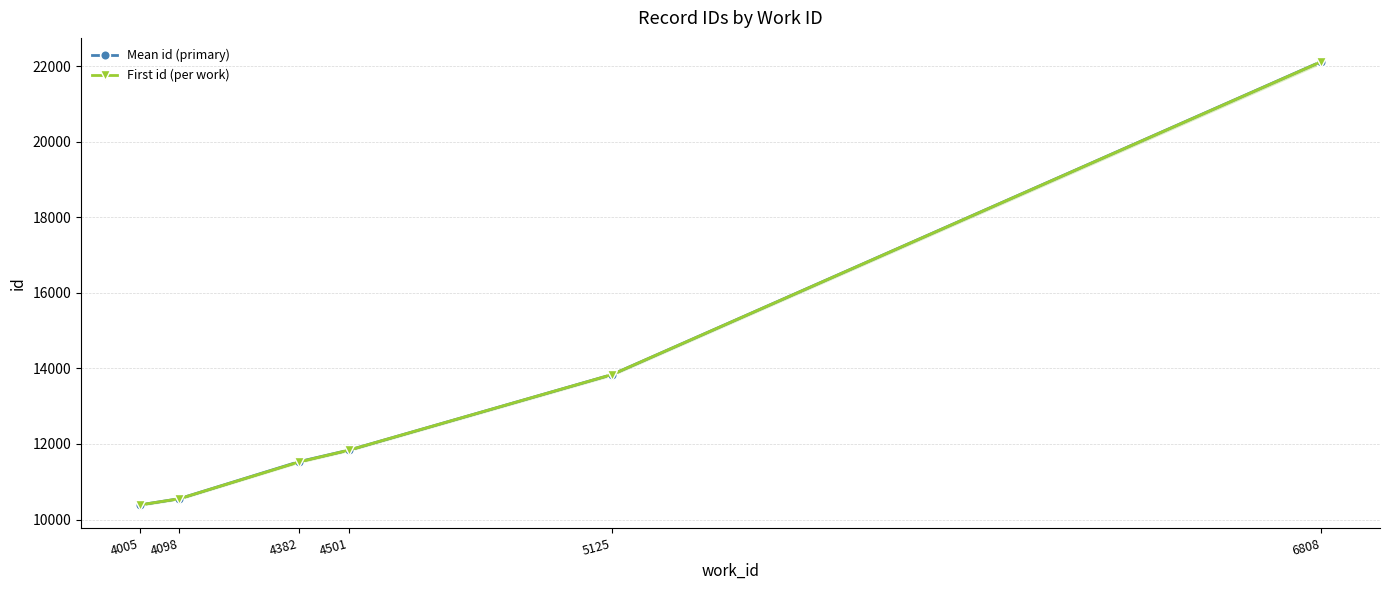

Is the value of First id (per work) at 4501 greater than the value of Mean id (primary) at 4382?

Yes